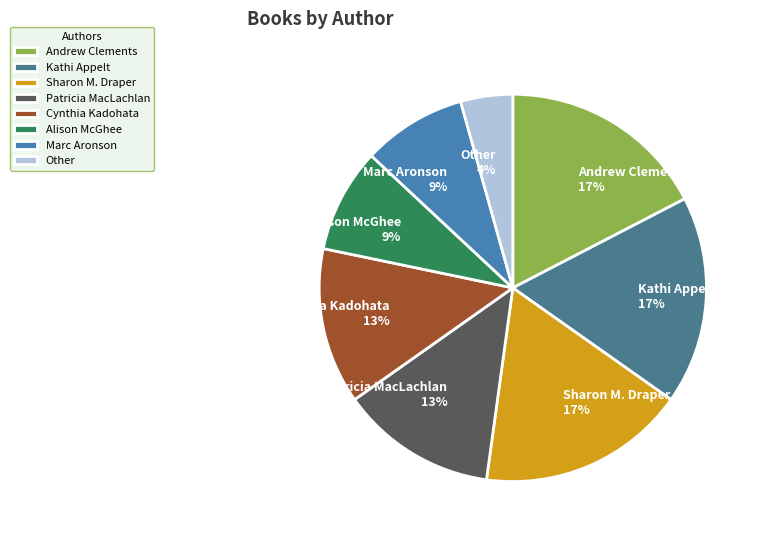

The Marc Aronson slice represents 1% of the pie. True or false?

False